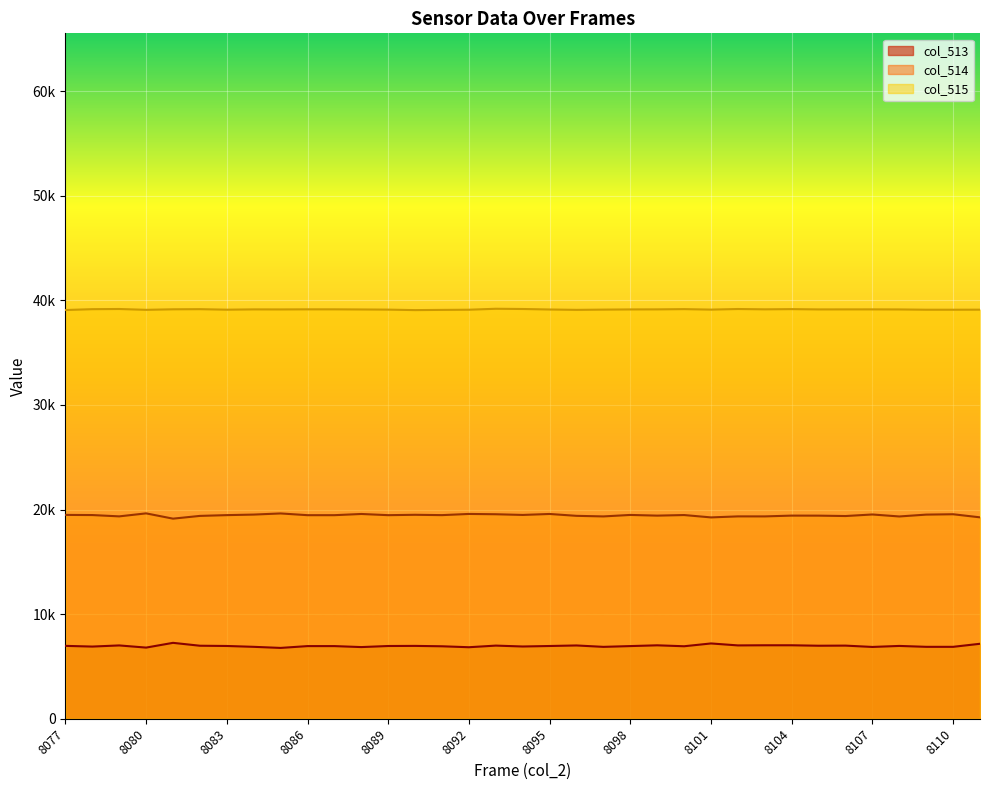

How many interior local peaks does the col_515 line series have?

8